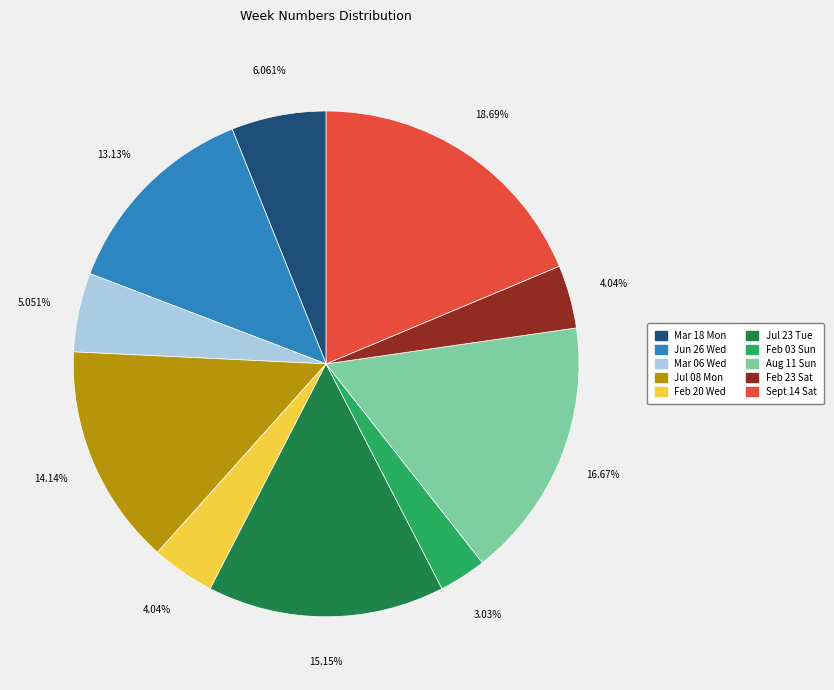

Count the number of slices in the pie.

10